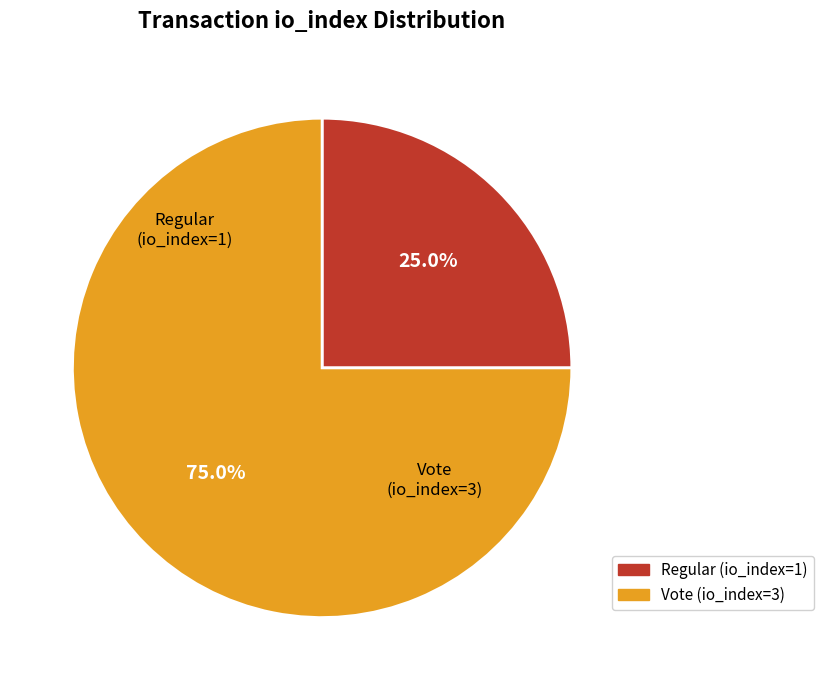

What portion of the pie excludes Vote (io_index=3)?

25.0%